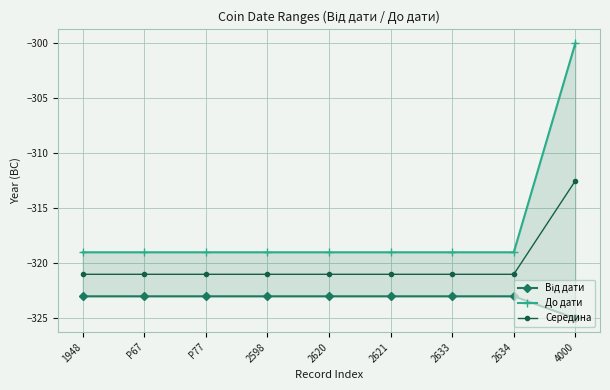

Reading right to left, extract all data points from this chart.

Від дати: -325.0	-323.0	-323.0	-323.0	-323.0	-323.0	-323.0	-323.0	-323.0
До дати: -300.0	-319.0	-319.0	-319.0	-319.0	-319.0	-319.0	-319.0	-319.0
Середина: -312.5	-321.0	-321.0	-321.0	-321.0	-321.0	-321.0	-321.0	-321.0